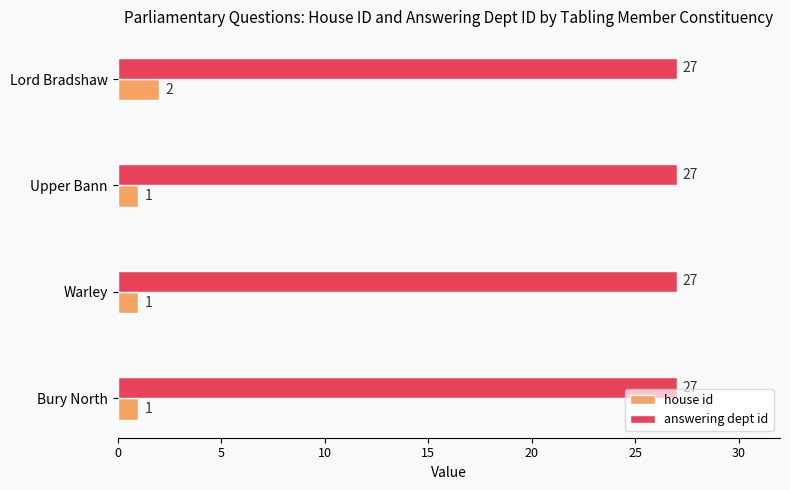

List the series in order of their peak value, highest first.

answering dept id, house id